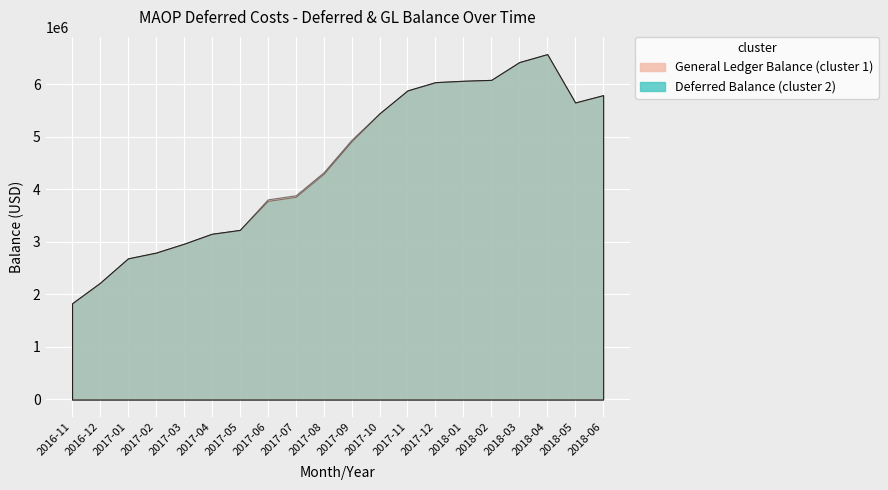

How many data points in Deferred Balance are less than 4914422?

10